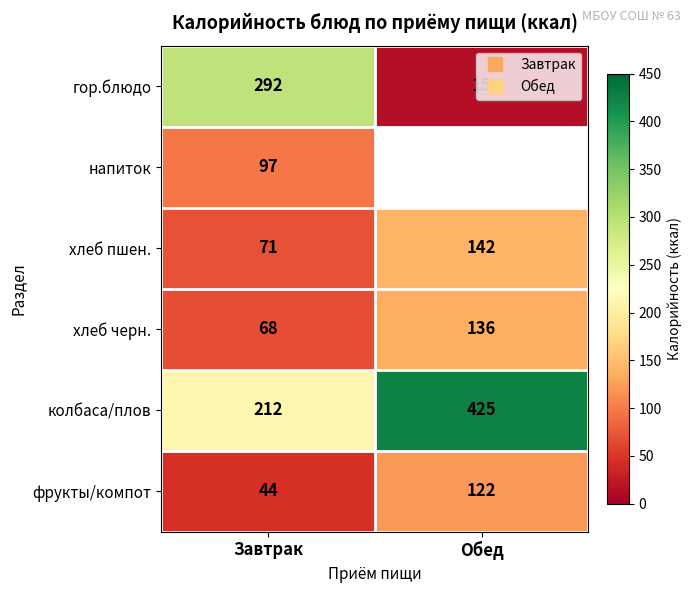

What is the sum of the хлеб пшен. values at Обед and Завтрак?

213.0